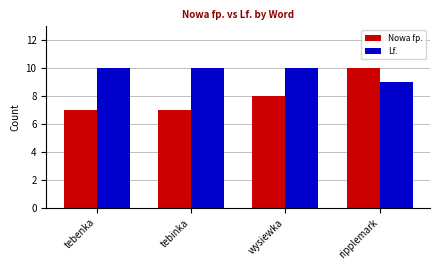

Read the Nowa fp. value at wysiewka.

8